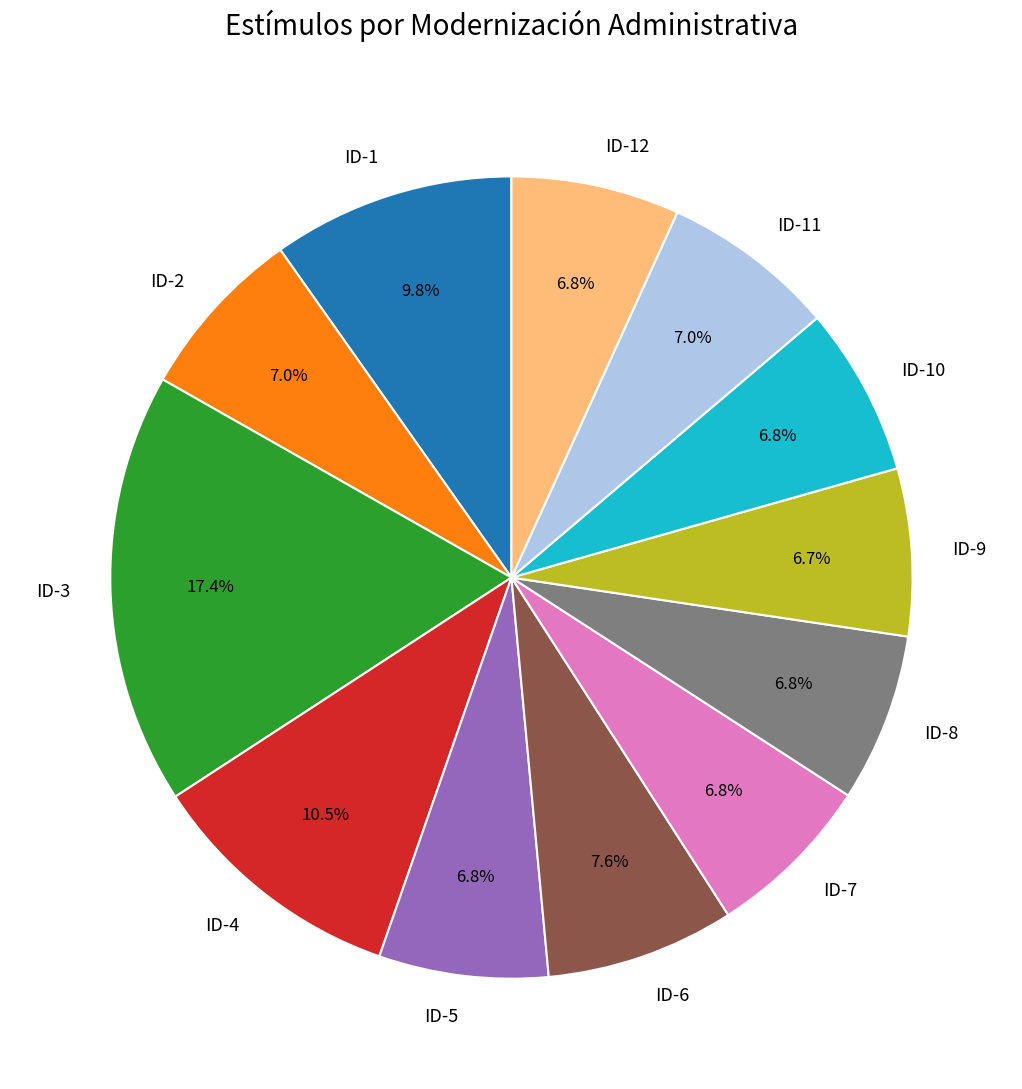

What is the total percentage of ID-1 and ID-9?

16.5%